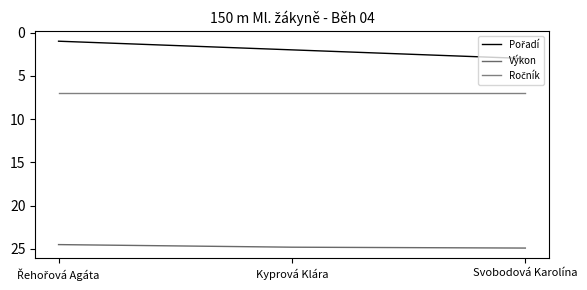

Does the chart have visible grid lines?

No